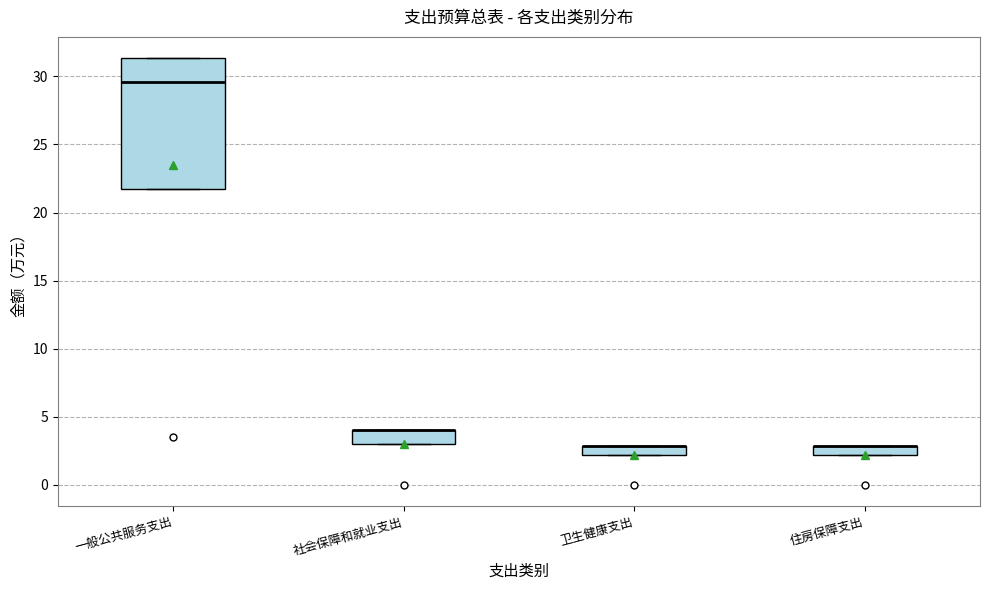

Comparing the boxes themselves (not the whiskers), which one is the tallest?

一般公共服务支出